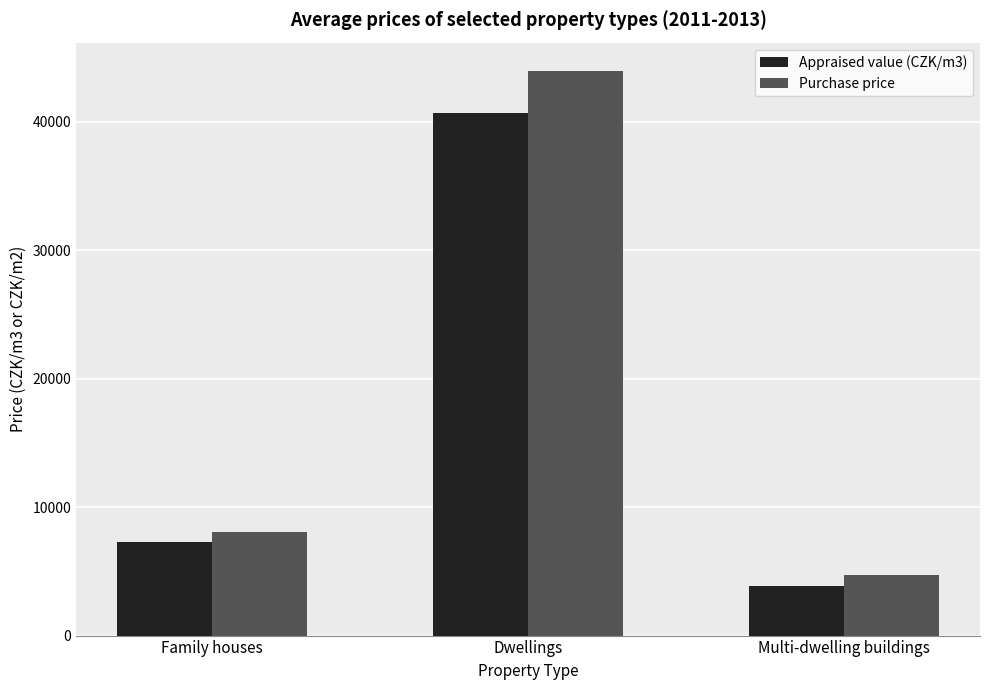

What is the difference between the second highest and minimum values in the Purchase price series?

3330